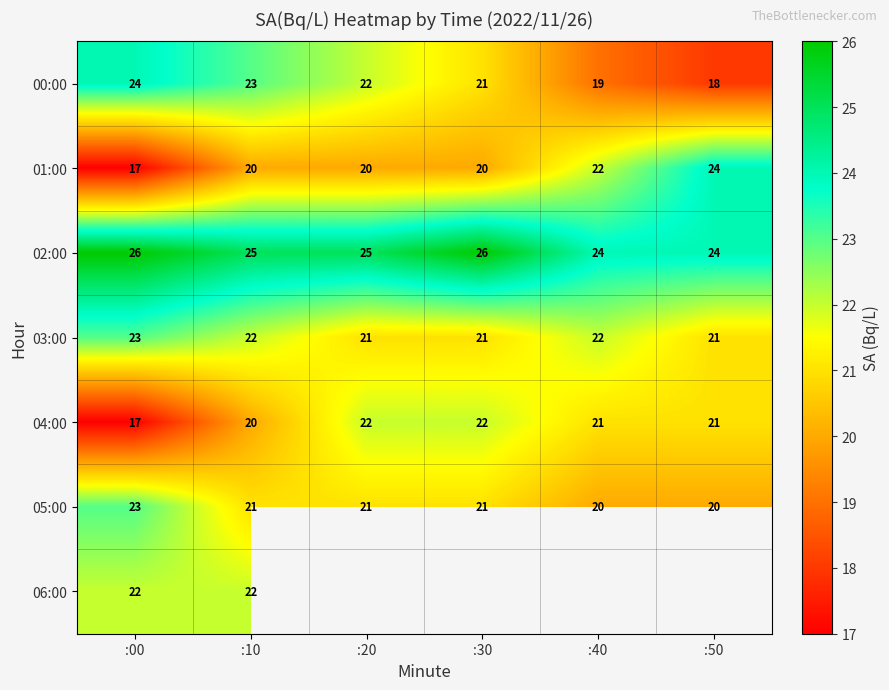

What is the total value across all series at :10?

153